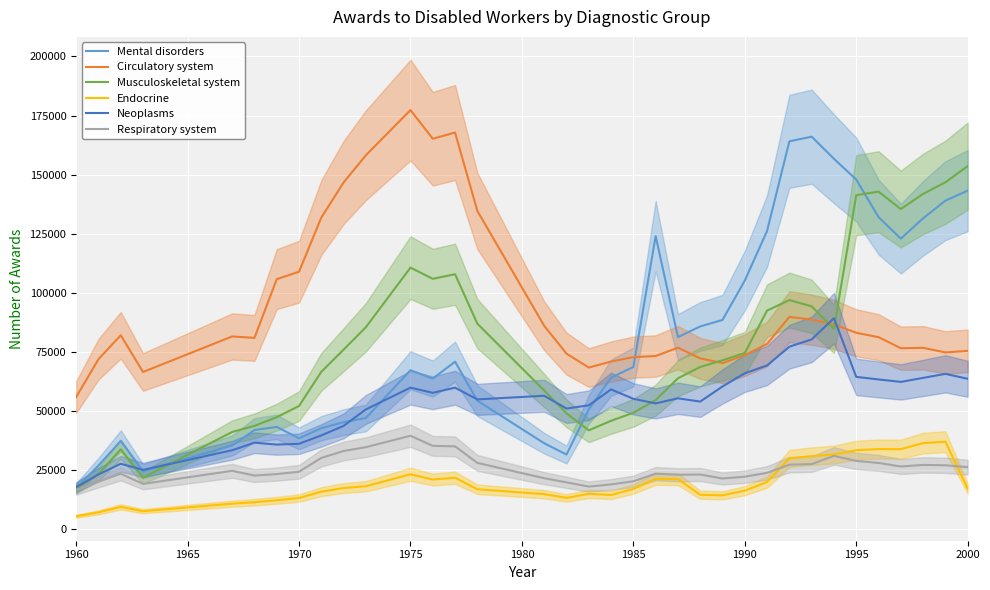

True or false: Circulatory system and Respiratory system cross at least once.

False